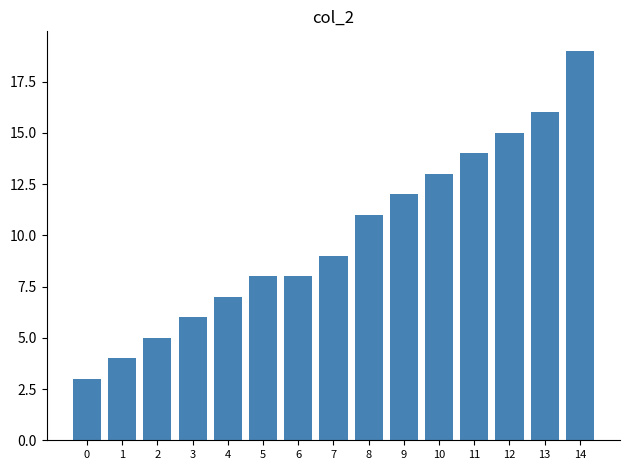

What is the average value?

10